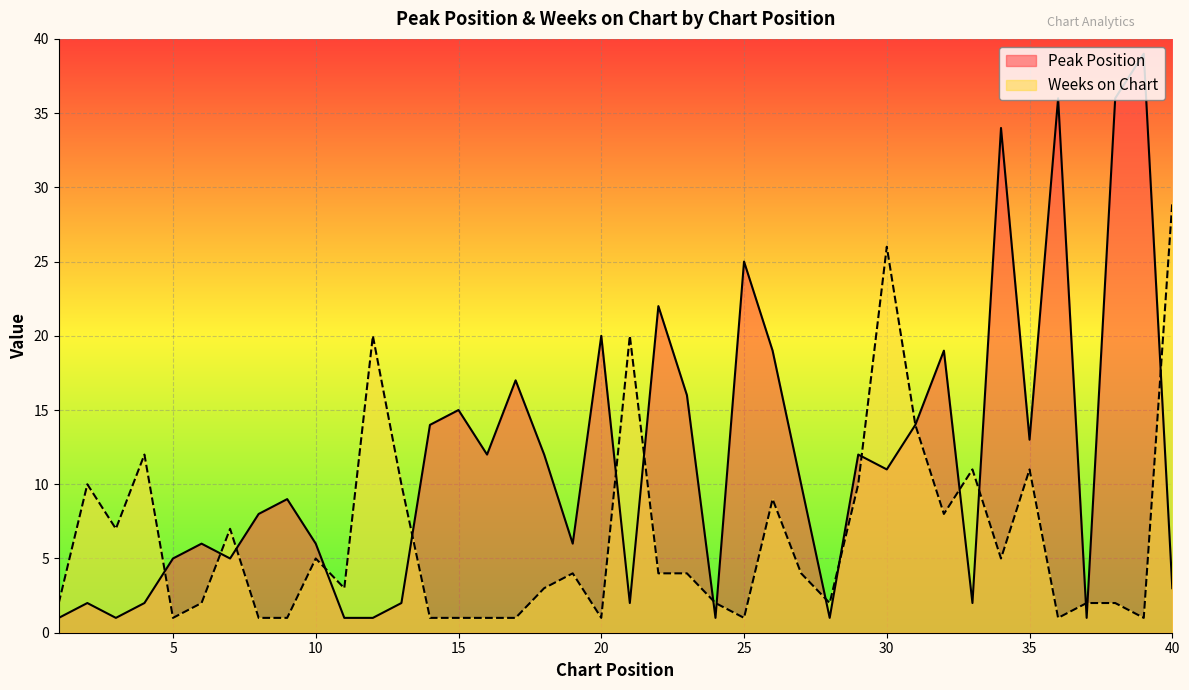

The value of Weeks on Chart at 4 is 12. True or false?

True